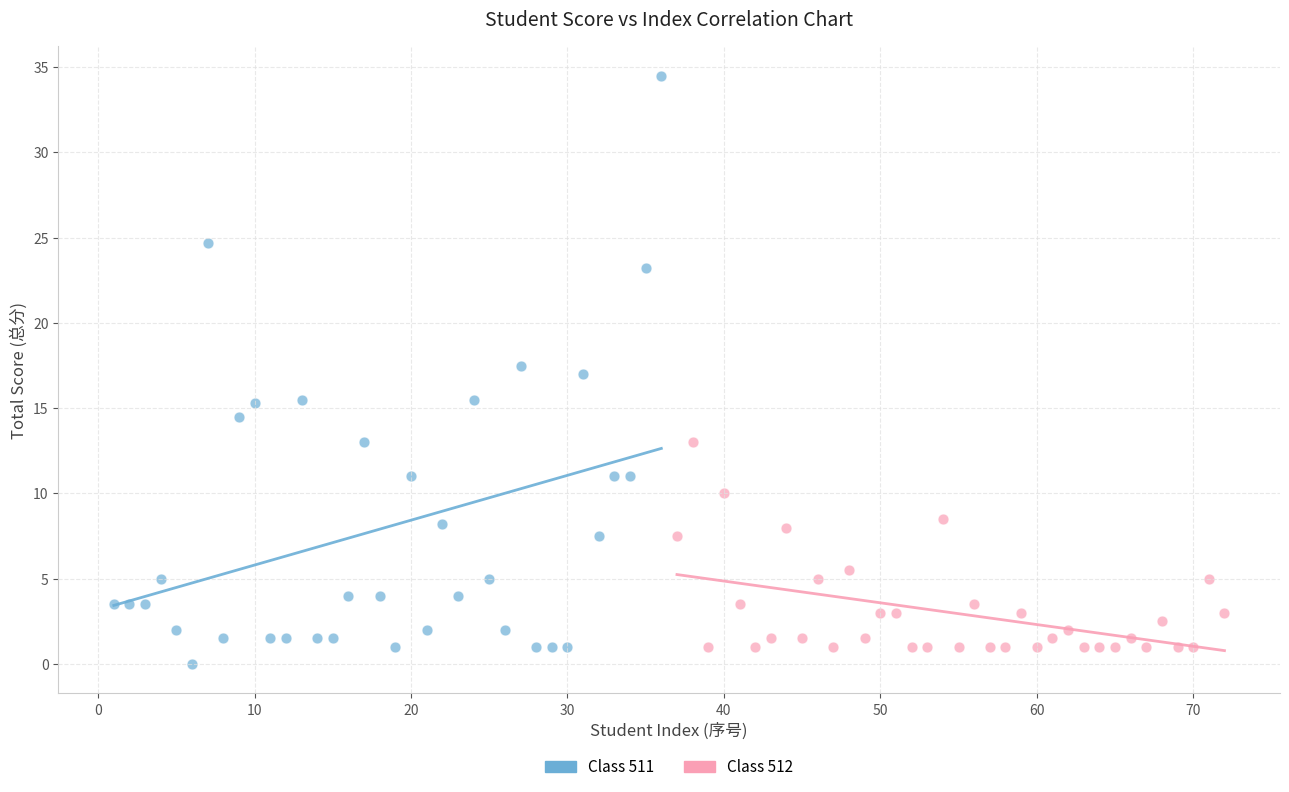

Which series reaches the maximum Y coordinate?

Class 511